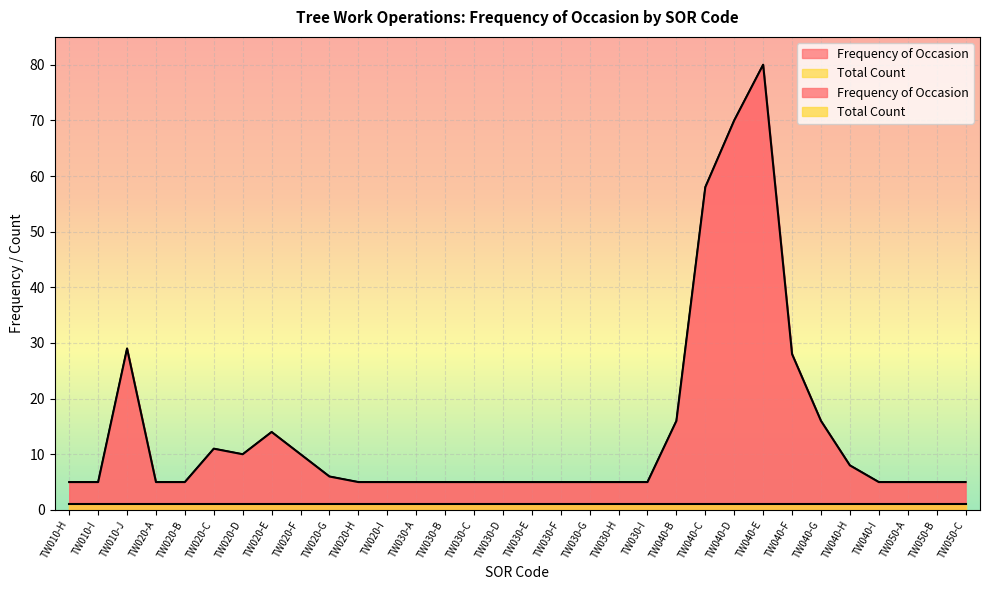

What is the change in value from TW020-E to TW040-H?

-6